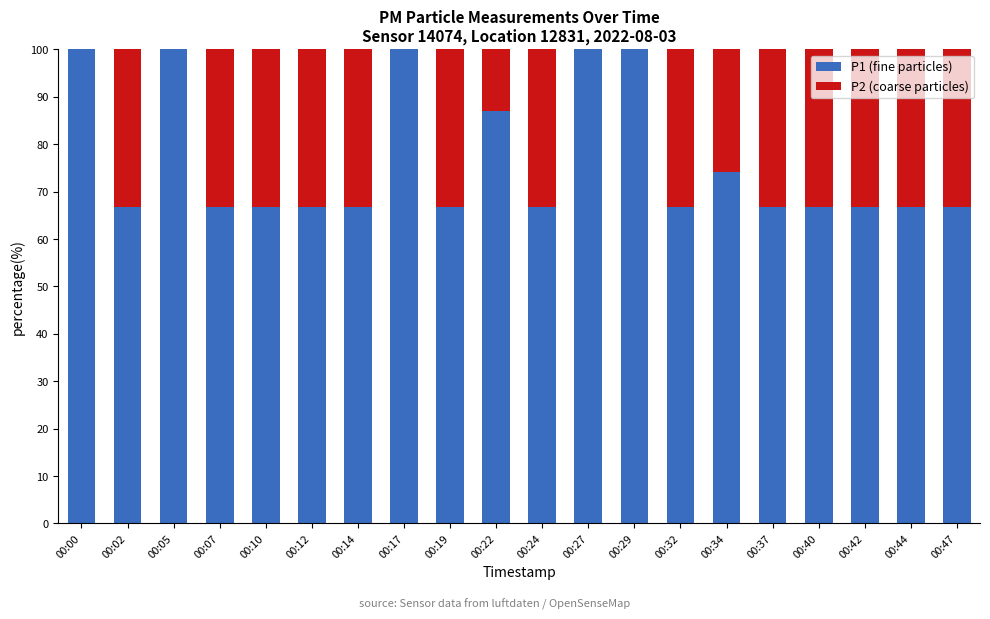

Is it true that P1 (fine particles) equals 66.7 at 00:40?

True